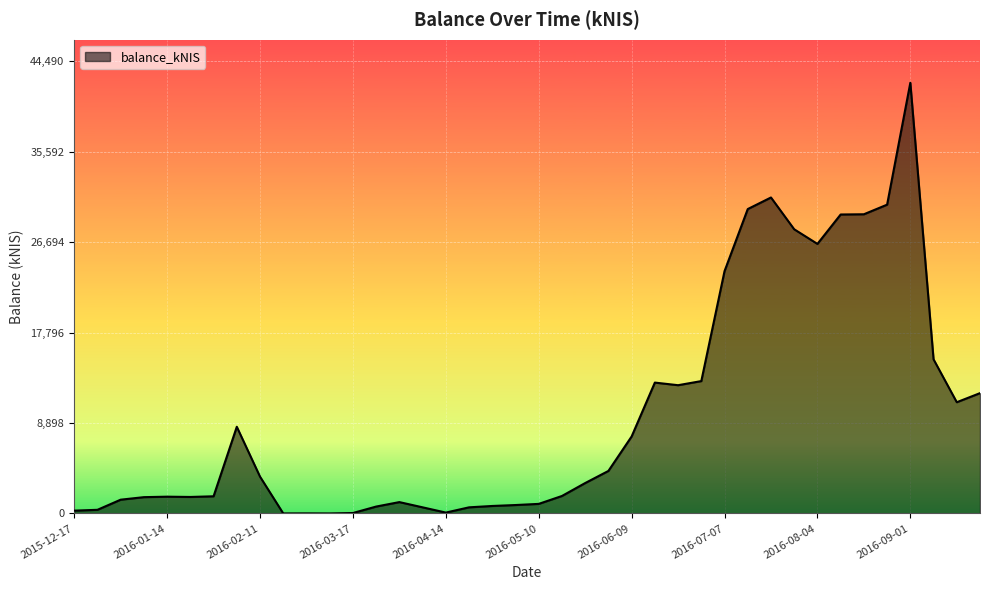

How many lines are shown in the chart?

1